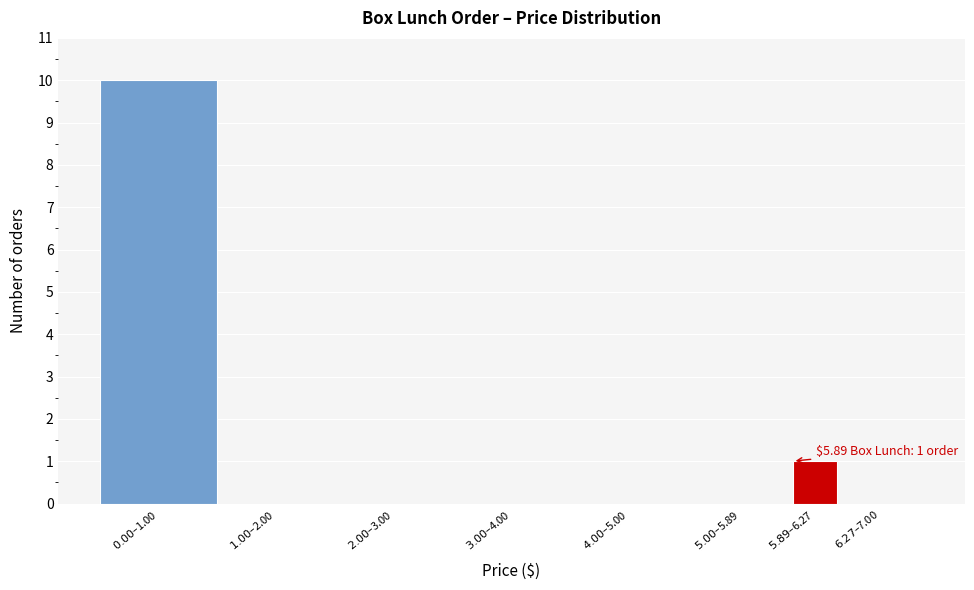

What is the maximum value shown in the chart?

10